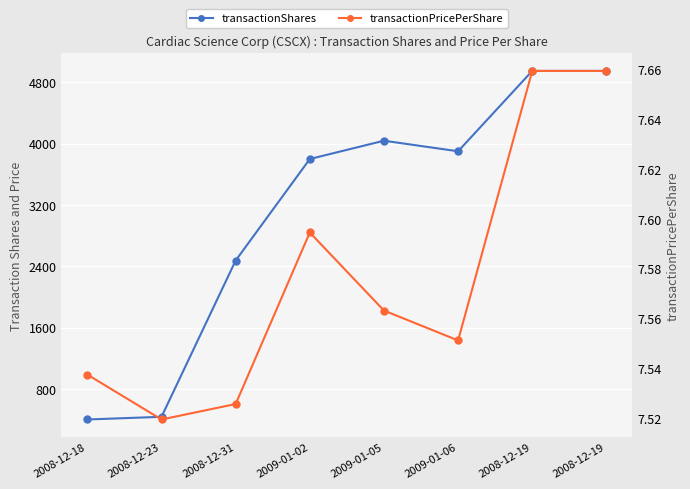

True or false: transactionPricePerShare and transactionShares cross at least once.

False